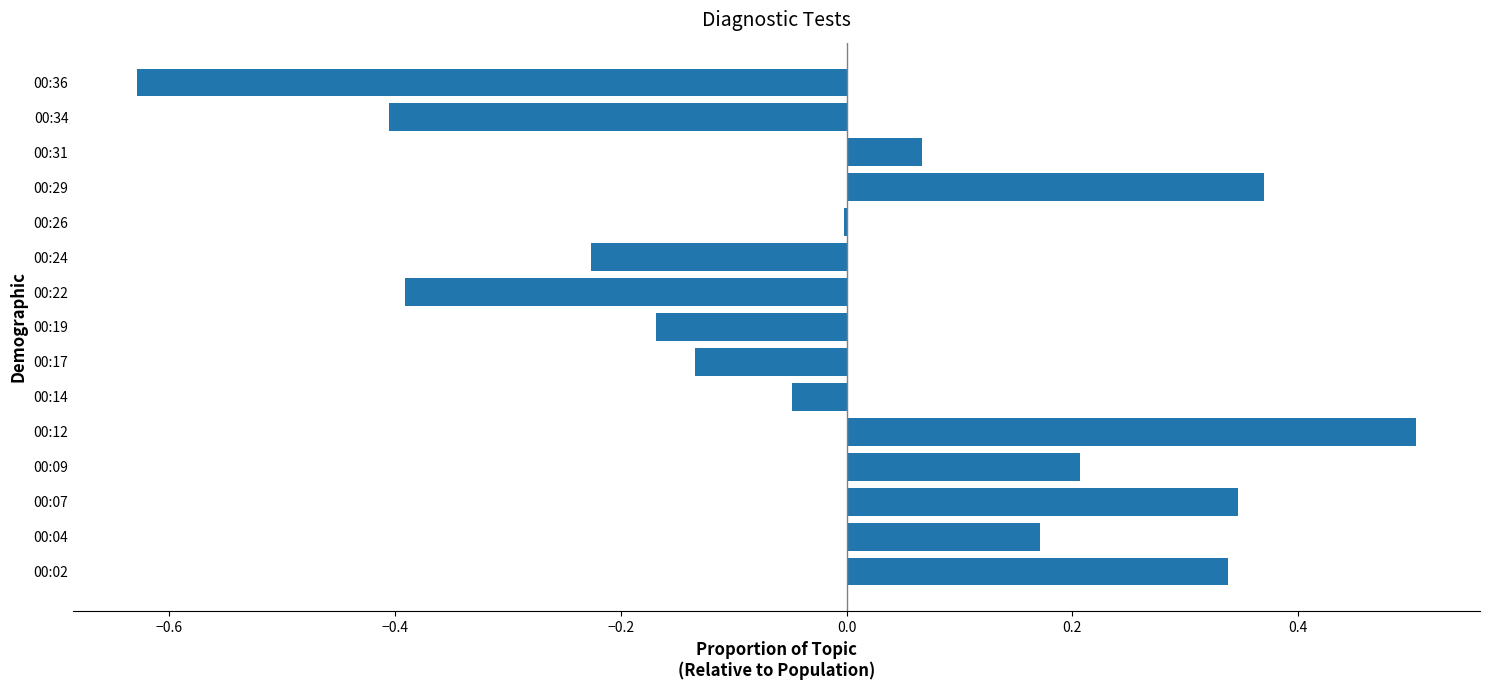

Where is the data nearest to the value 0?

00:26